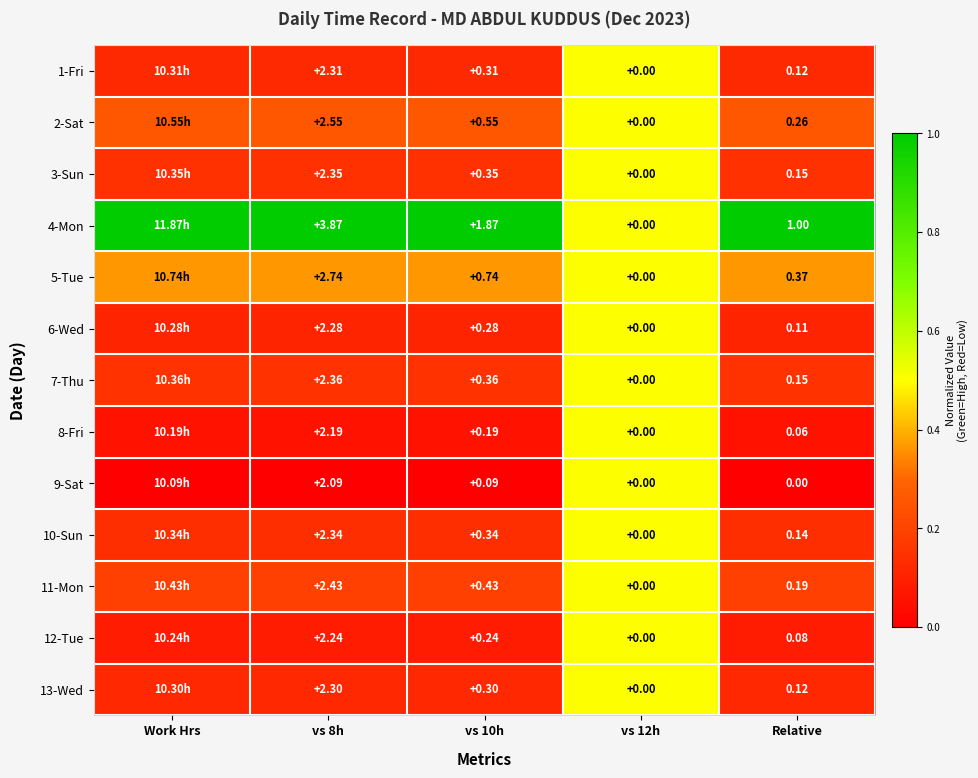

Is the value of 7-Thu at vs 12h greater than the value of 10-Sun at vs 8h?

No